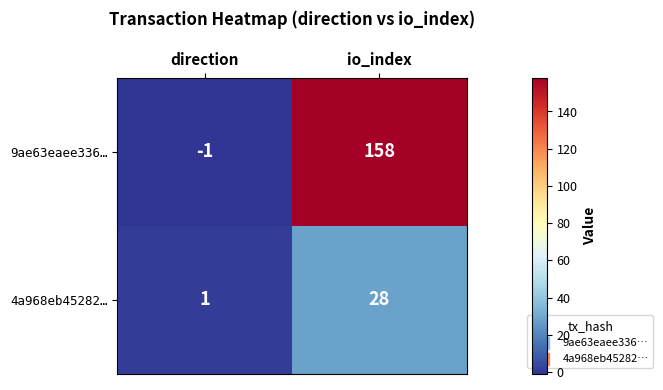

At how many categories does at least one series exceed 139?

1